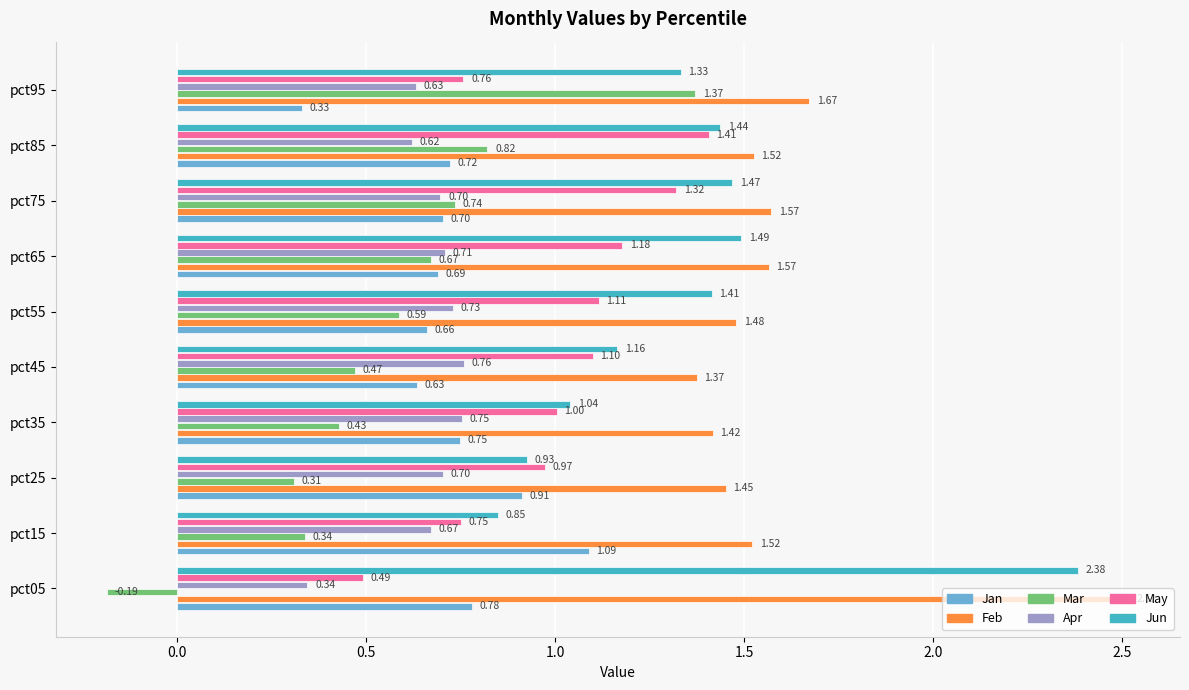

What is the sum of the Feb values at pct15 and pct55?

3.0